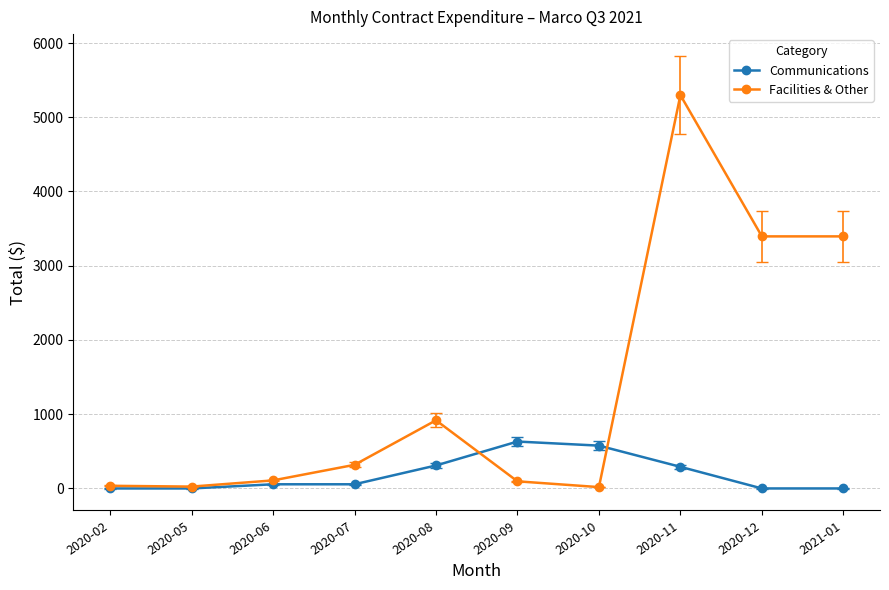

List the series in order of their peak value, lowest first.

Communications, Facilities & Other